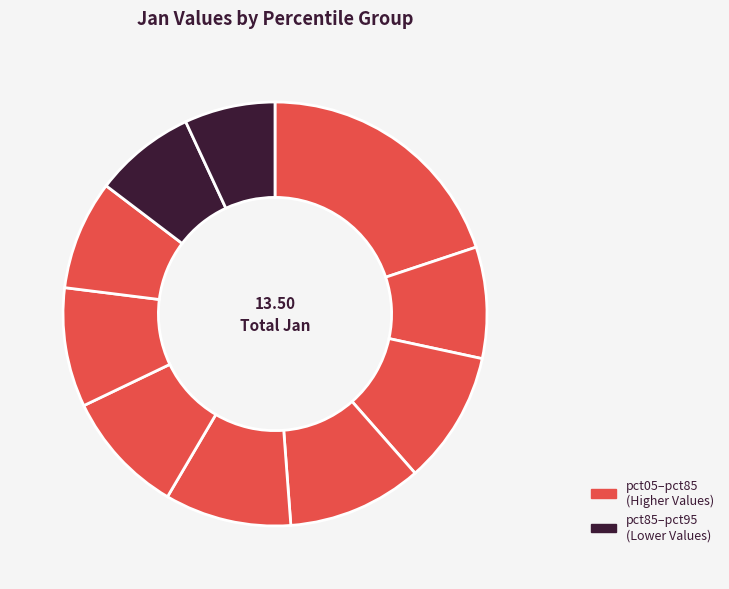

Count the number of slices in the pie.

10